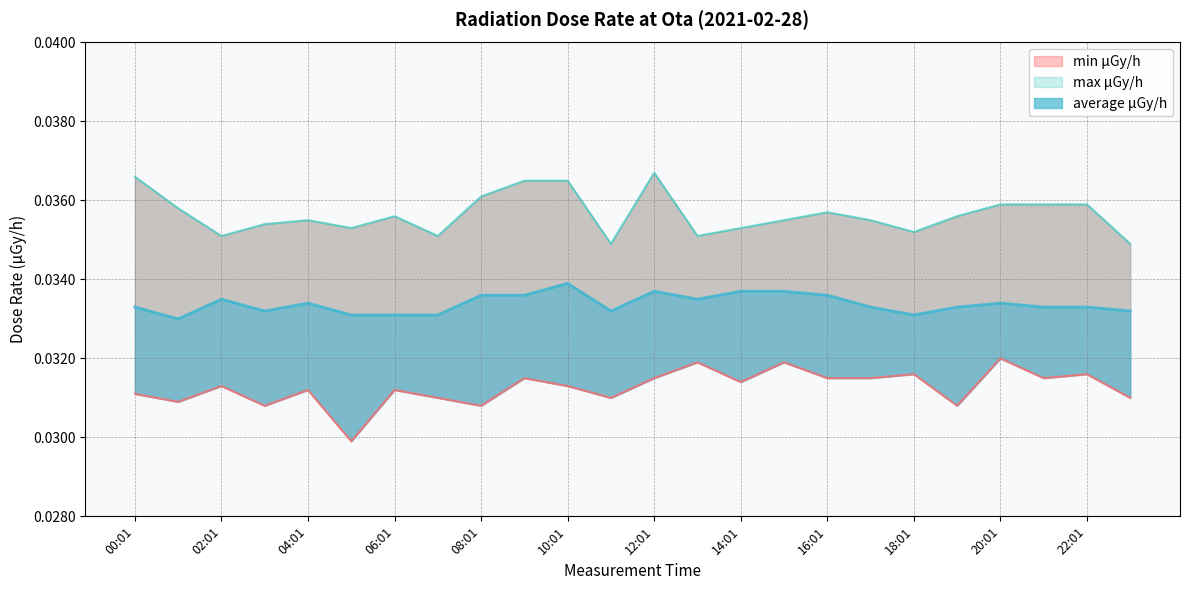

What is the label of the 11th point from the left?

10:01